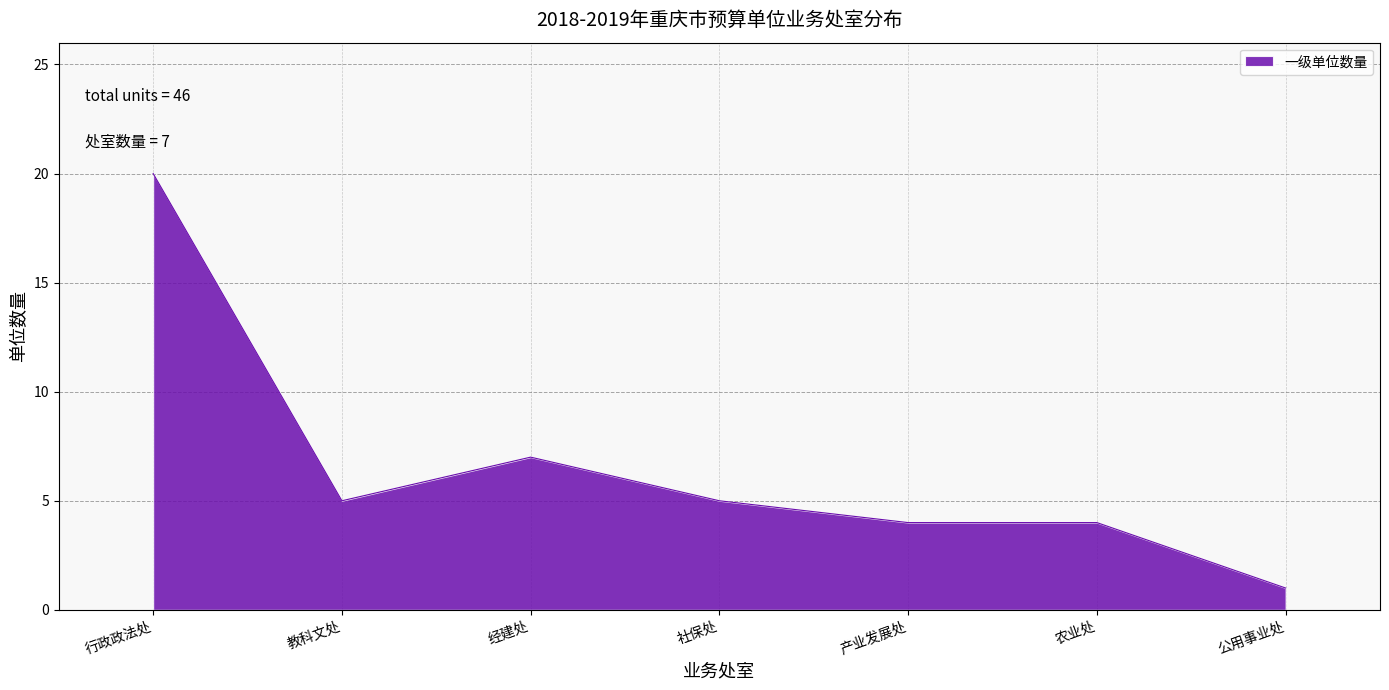

Reading right to left, transcribe all the data shown in this chart.

公用事业处=1	农业处=4	产业发展处=4	社保处=5	经建处=7	教科文处=5	行政政法处=20